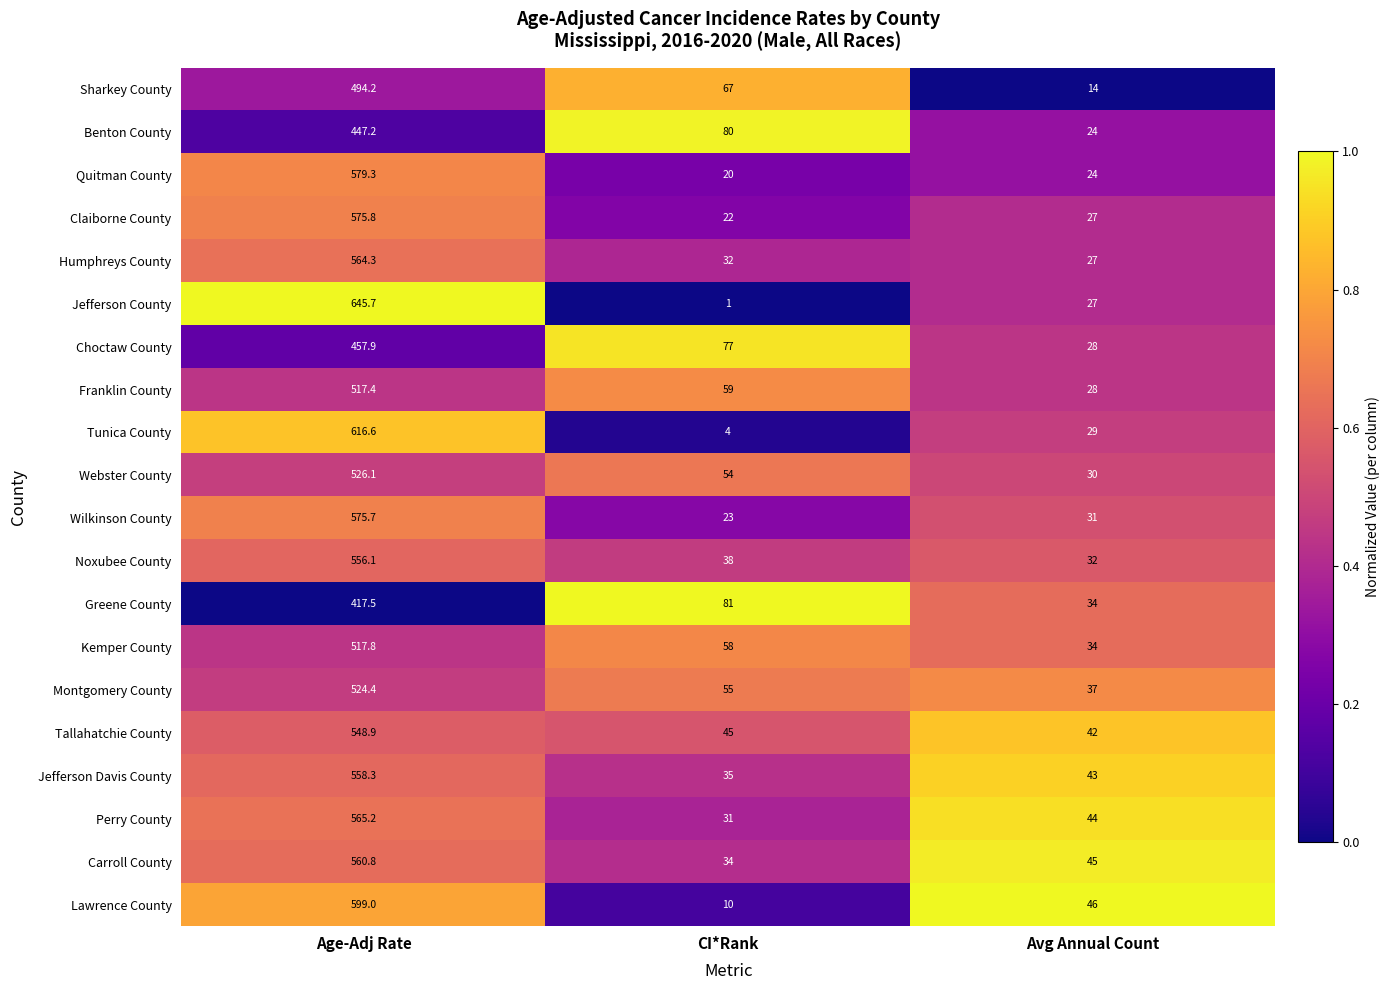

What is the sum of all Webster County values?

610.1